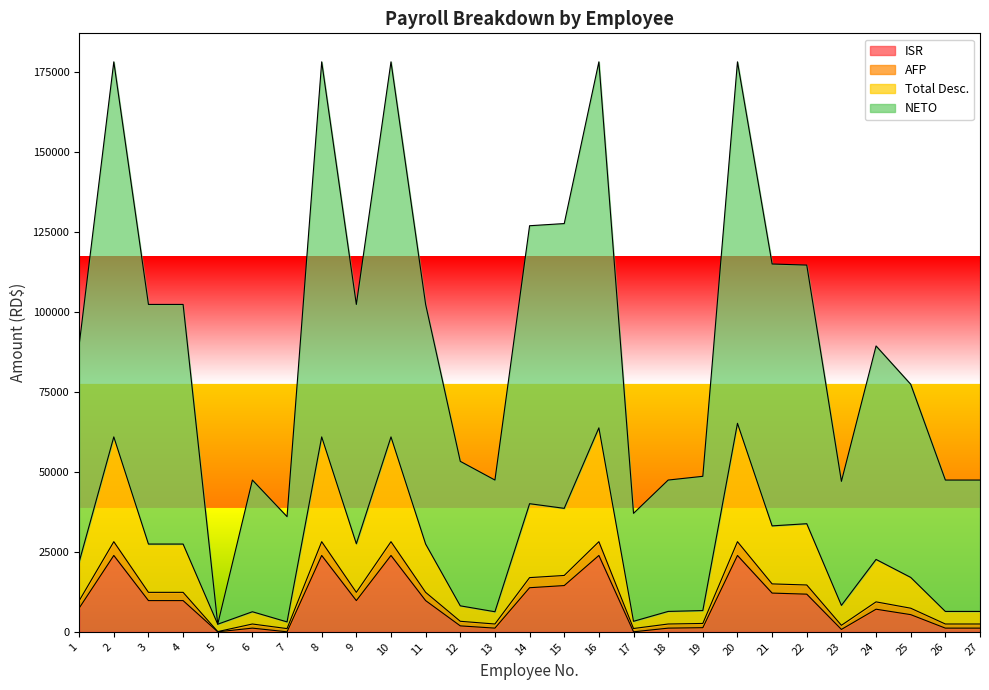

What is the greatest value displayed?

178171.6